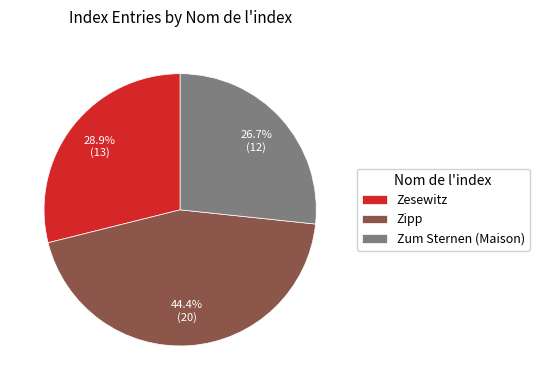

What percentage is the Zesewitz slice, to the nearest percent?

29%